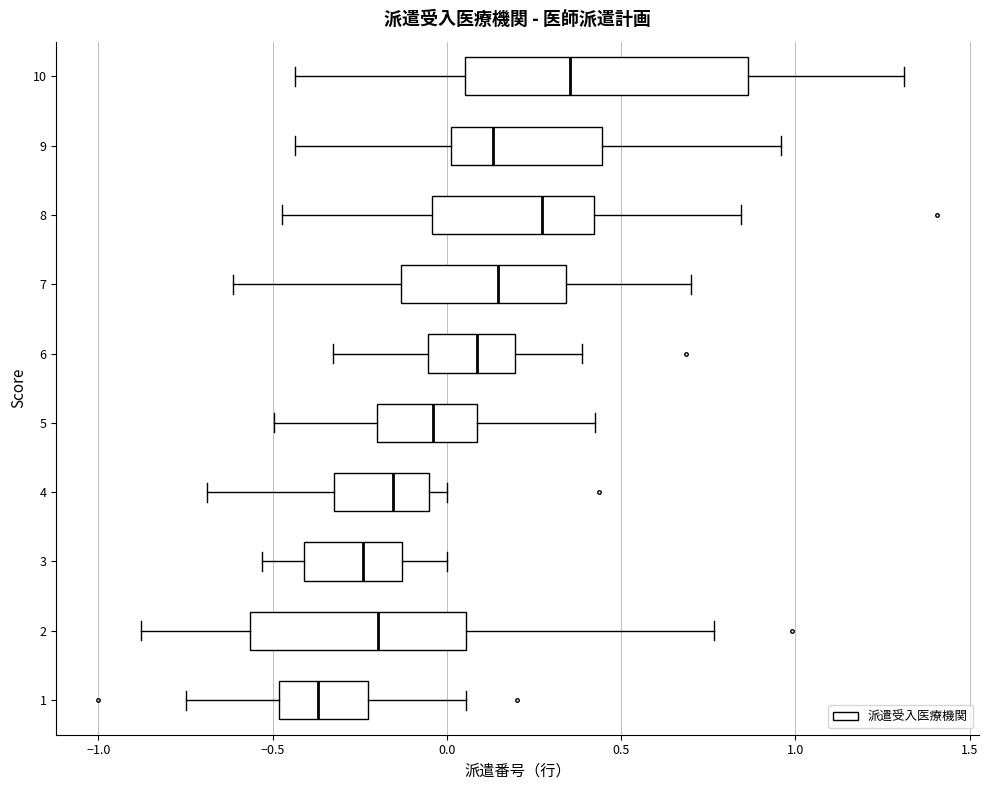

Reading bottom to top, transcribe this box plot: for each box, give where its median line is, the range the box spans, and where its two whiskers end, as read against the x-axis. The values are not printed on the chart, so give them approximately, as read against the axis.

1: median -0.35, box -0.50 to -0.25, whiskers -0.75 to 0.05
2: median -0.20, box -0.55 to 0.05, whiskers -0.90 to 0.75
3: median -0.25, box -0.40 to -0.15, whiskers -0.55 to 0.00
4: median -0.15, box -0.30 to -0.05, whiskers -0.70 to 0.00
5: median -0.05, box -0.20 to 0.10, whiskers -0.50 to 0.40
6: median 0.10, box -0.05 to 0.20, whiskers -0.35 to 0.40
7: median 0.15, box -0.15 to 0.35, whiskers -0.60 to 0.70
8: median 0.25, box -0.05 to 0.40, whiskers -0.45 to 0.85
9: median 0.15, box 0.00 to 0.45, whiskers -0.45 to 0.95
10: median 0.35, box 0.05 to 0.85, whiskers -0.45 to 1.30